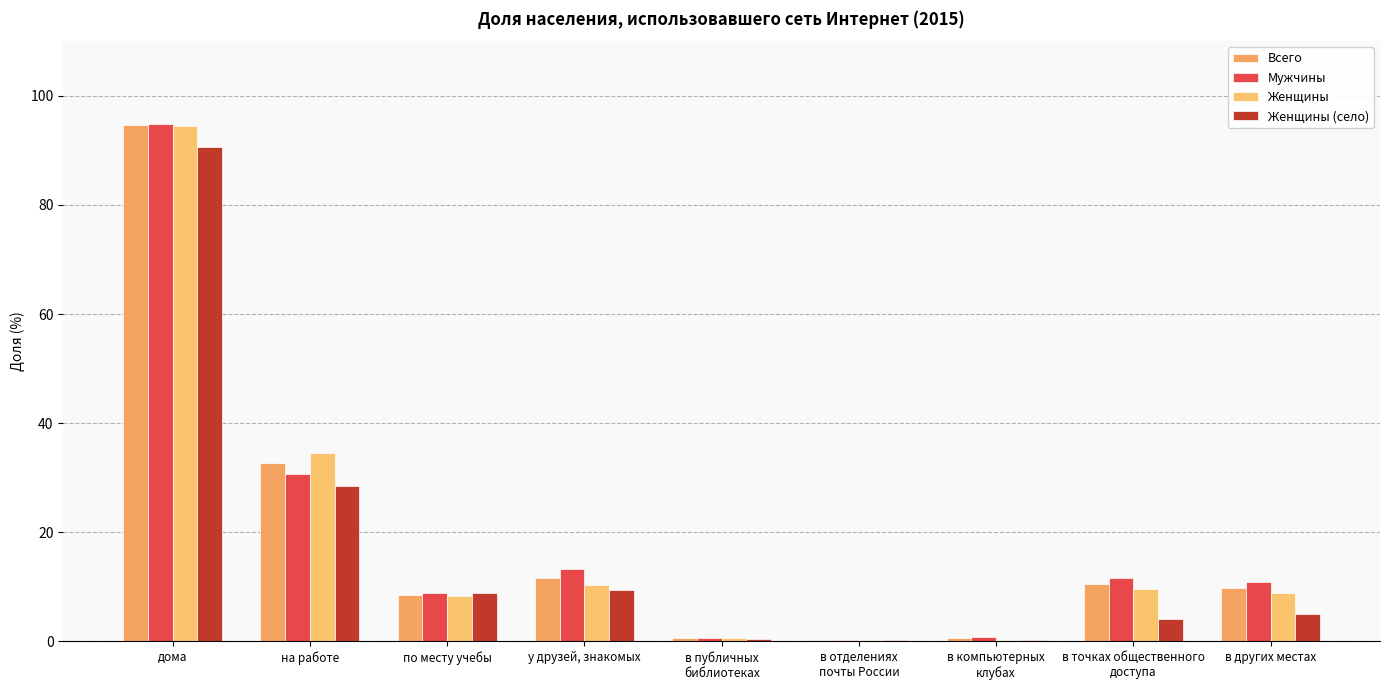

How many groups of bars are there?

9